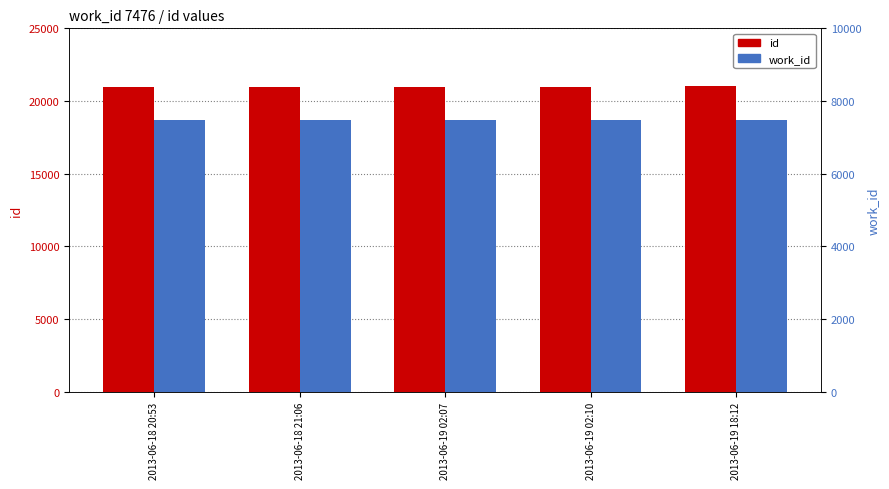

Between 2013-06-18 20:53 and 2013-06-19 02:10, which series saw the biggest shift?

id